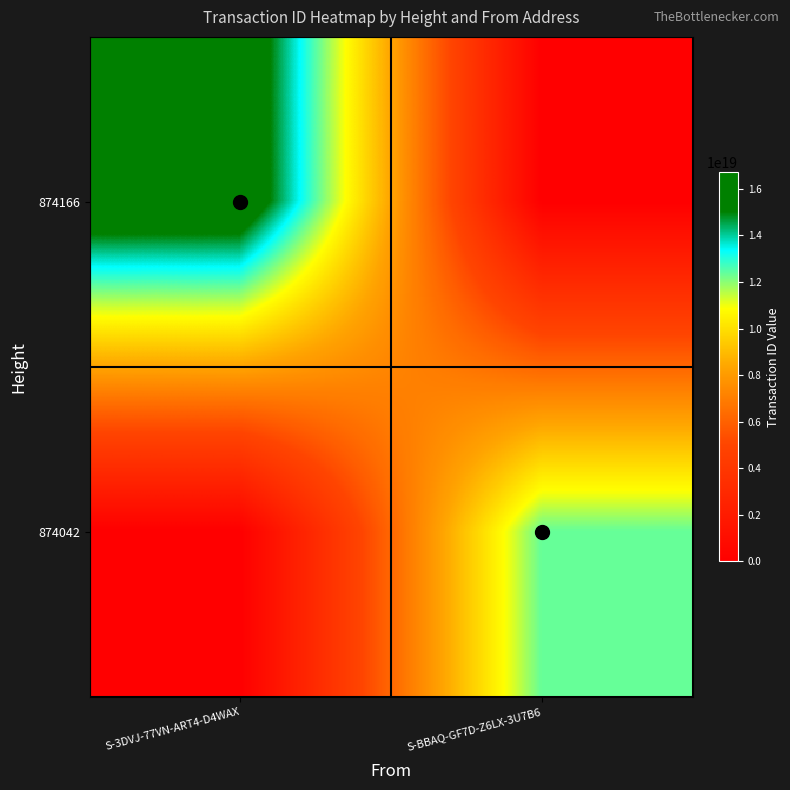

Which category has the lowest value across all series?

S-BBAQ-GF7D-Z6LX-3U7B6